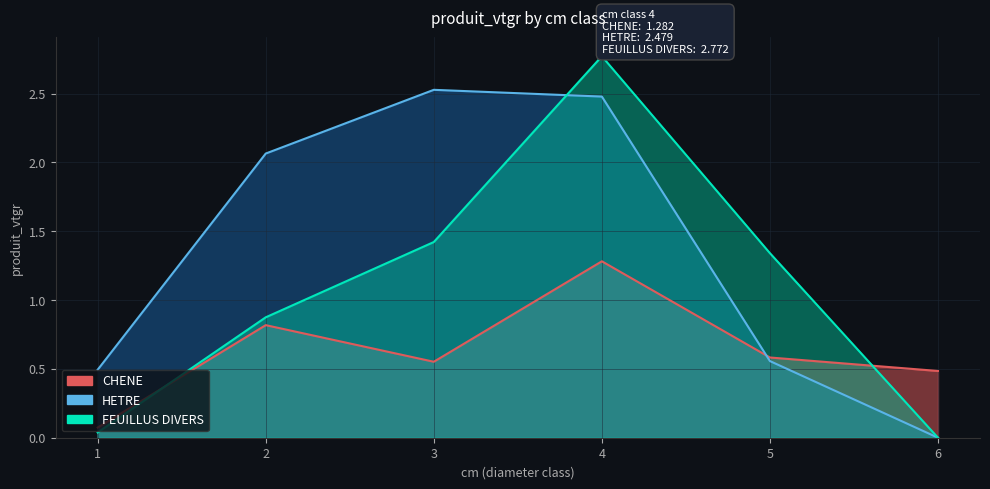

Where is the first local minimum for CHENE?

3